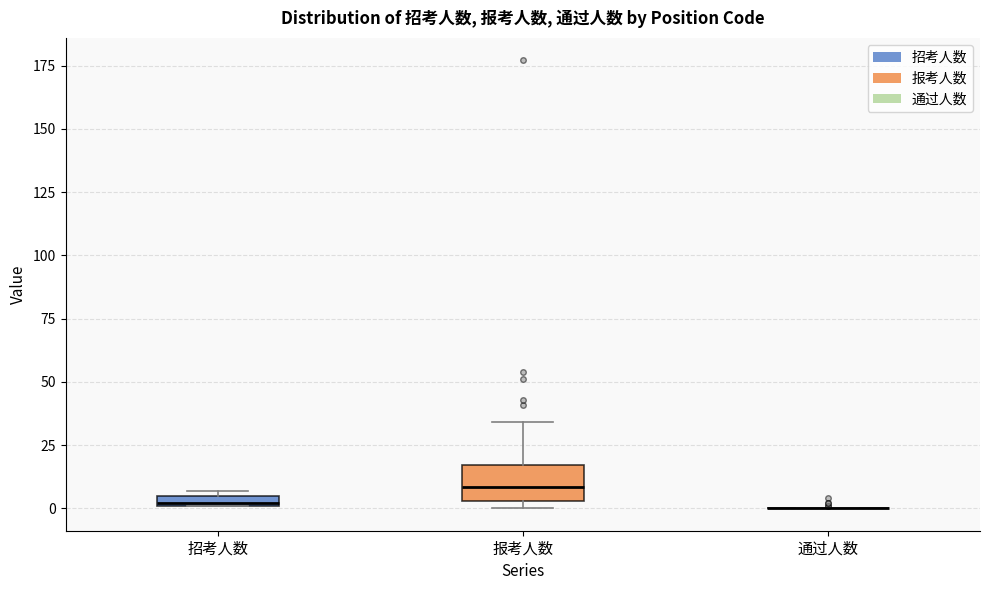

Where does the median line of the box for 报考人数 sit on the y-axis? The values are not printed on the chart, so give them approximately, as read against the axis.

10